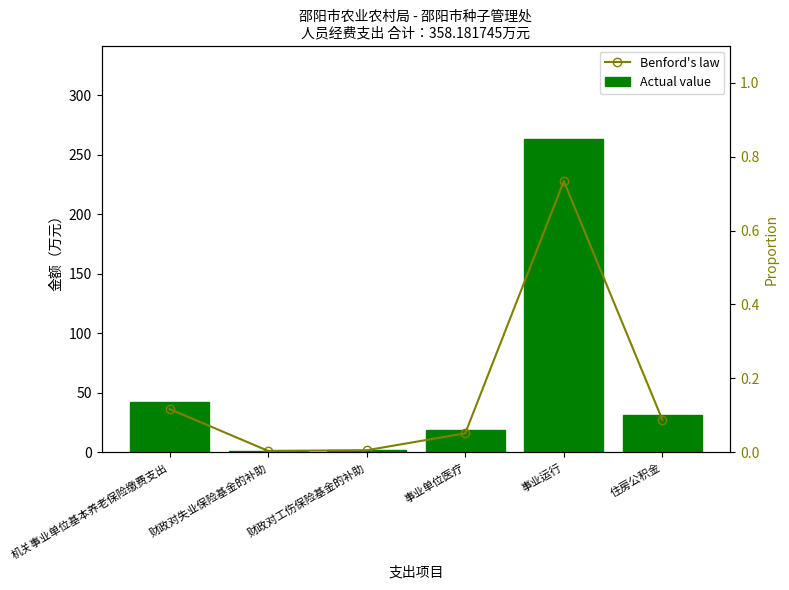

List the series in order of their overall mean, lowest first.

Benford's law style, Actual value